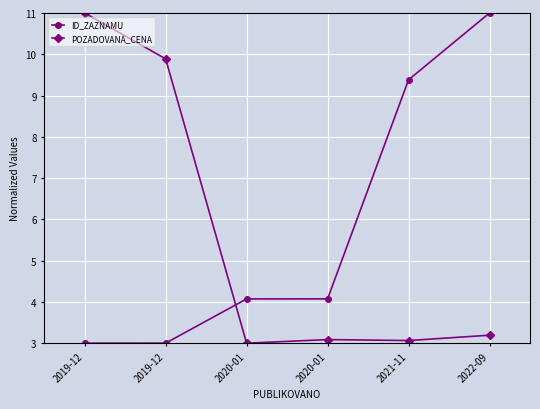

Does the chart have visible grid lines?

Yes